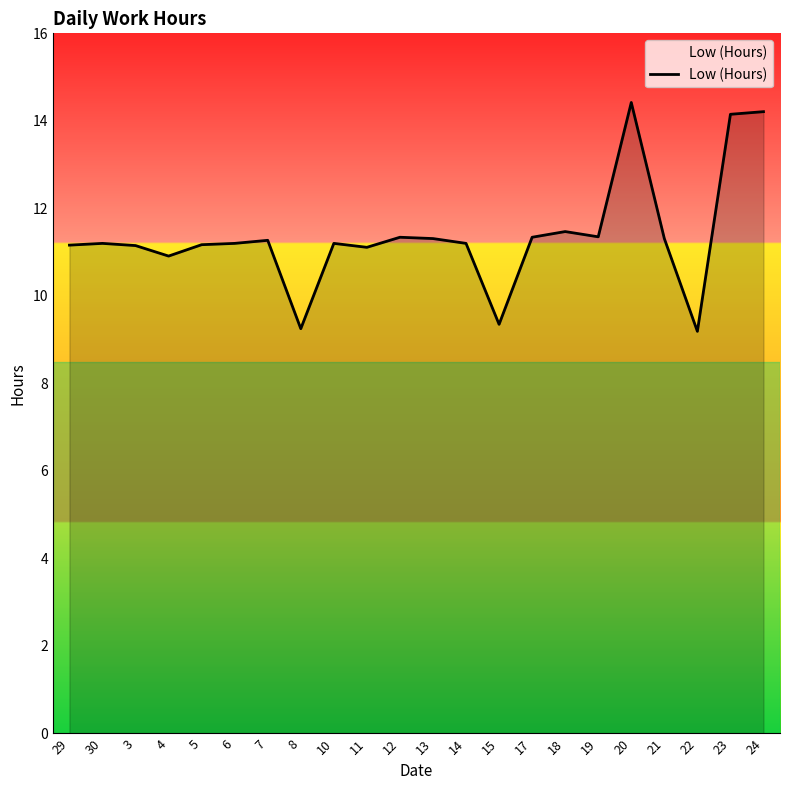

True or false: the data shows 8.6 at 20.

False